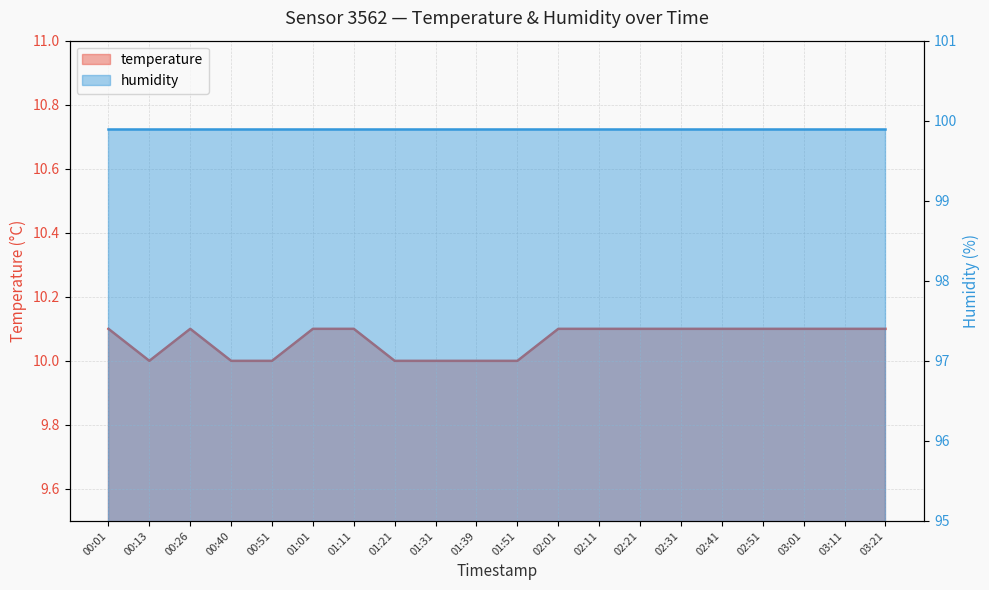

Is it true that the value at 02:21 is 6.0?

False